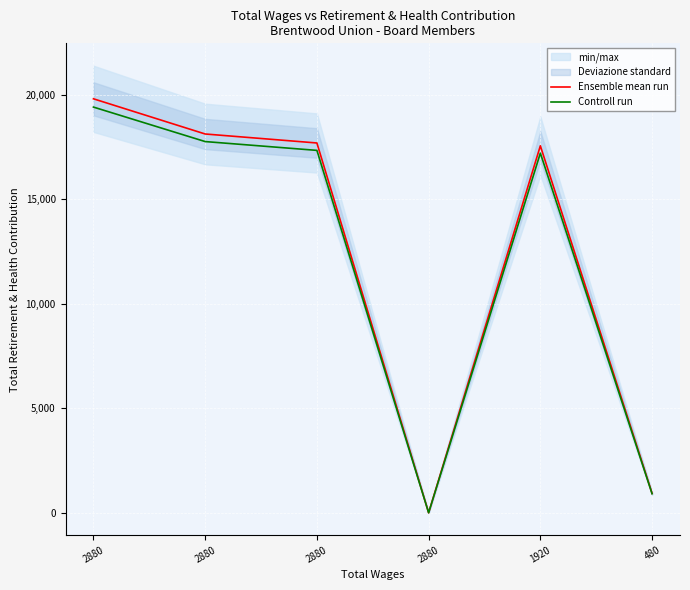

Reading left to right, list all the values displayed in this chart.

Ensemble mean run: 2880=19799.0	2880=18116.0	2880=17686.0	2880=0.0	1920=17551.0	480=928.0
Controll run: 2880=19403.0	2880=17753.7	2880=17332.3	2880=0.0	1920=17200.0	480=909.4